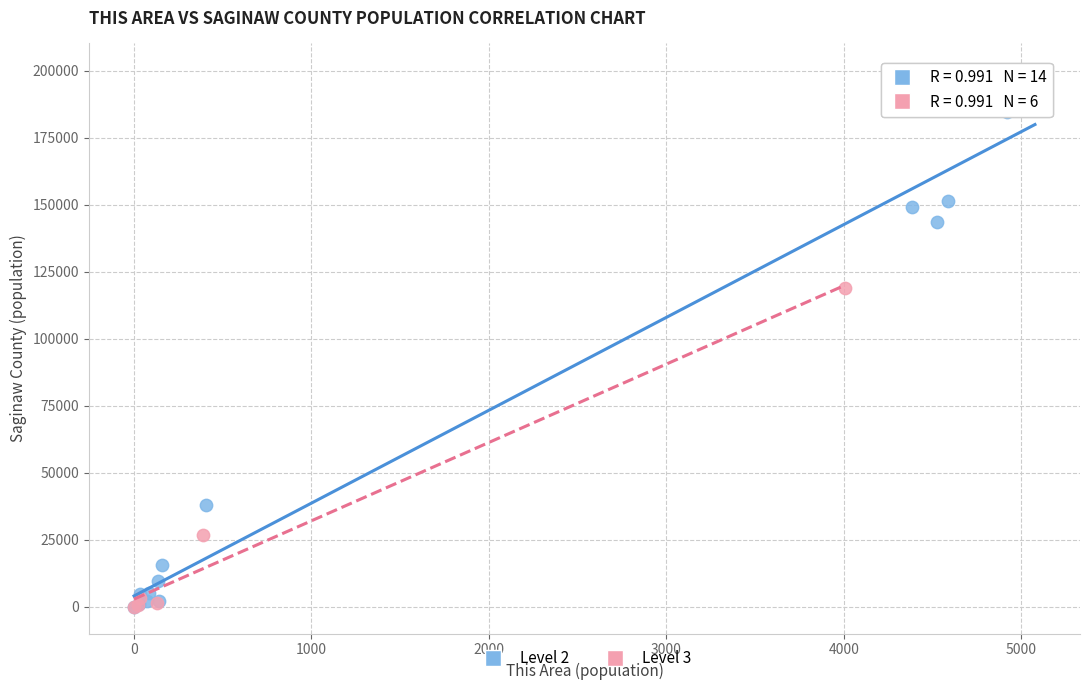

Which series has the largest Y range (max minus min)?

Level 2